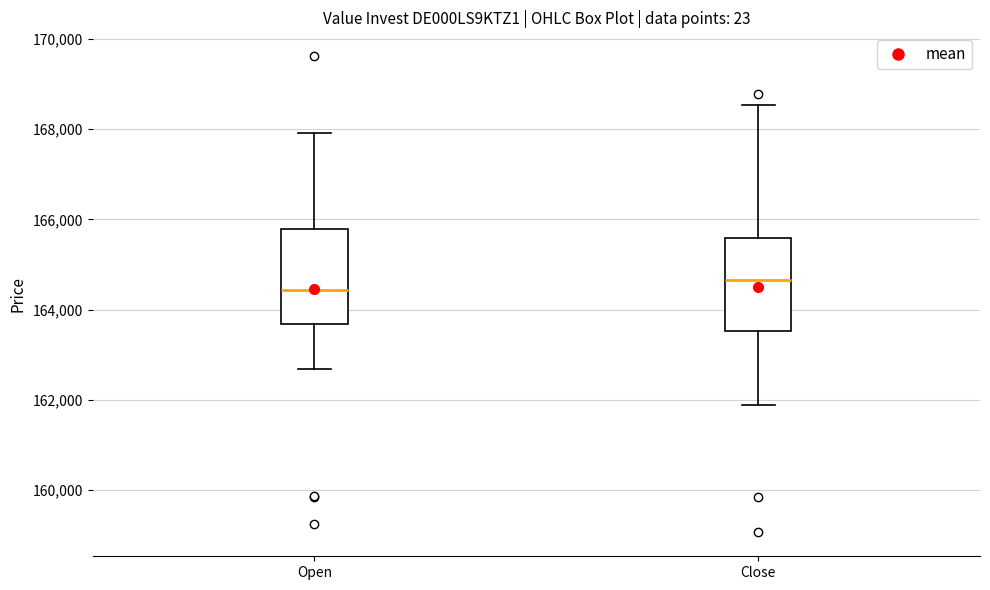

Reading left to right, transcribe this box plot: for each box, give where its median line is, the range the box spans, and where its two whiskers end, as read against the y-axis. The values are not printed on the chart, so give them approximately, as read against the axis.

Open: median 164400, box 163600 to 165800, whiskers 162600 to 168000
Close: median 164600, box 163600 to 165600, whiskers 161800 to 168600